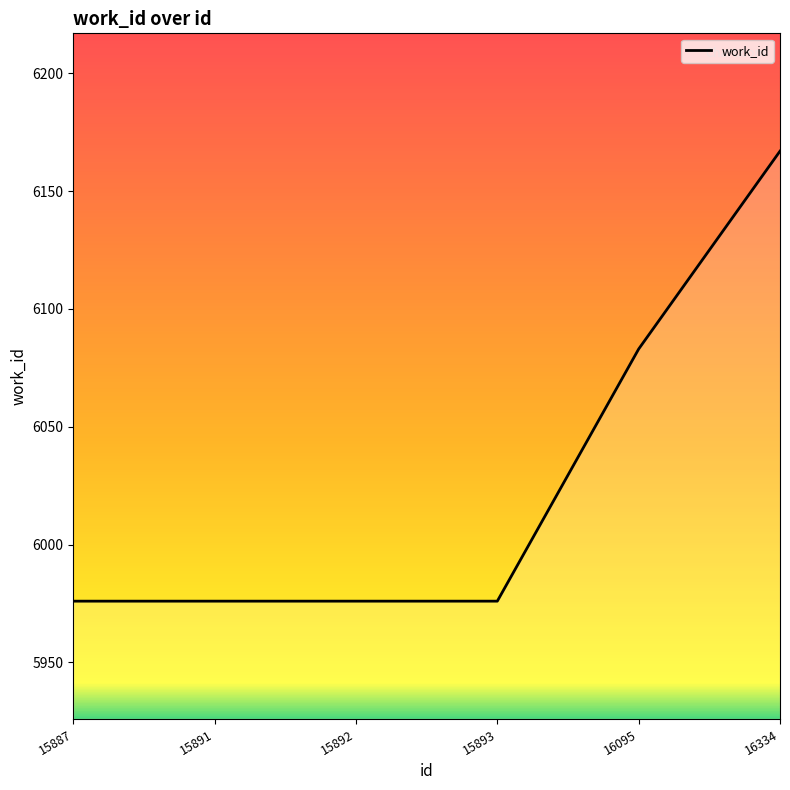

What is the smallest value displayed?

5976